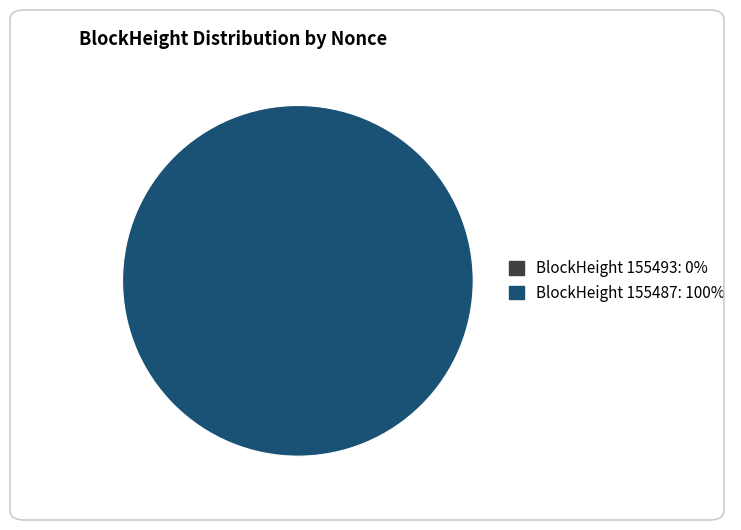

What percentage do 155487 and 155493 together represent?

100.0%